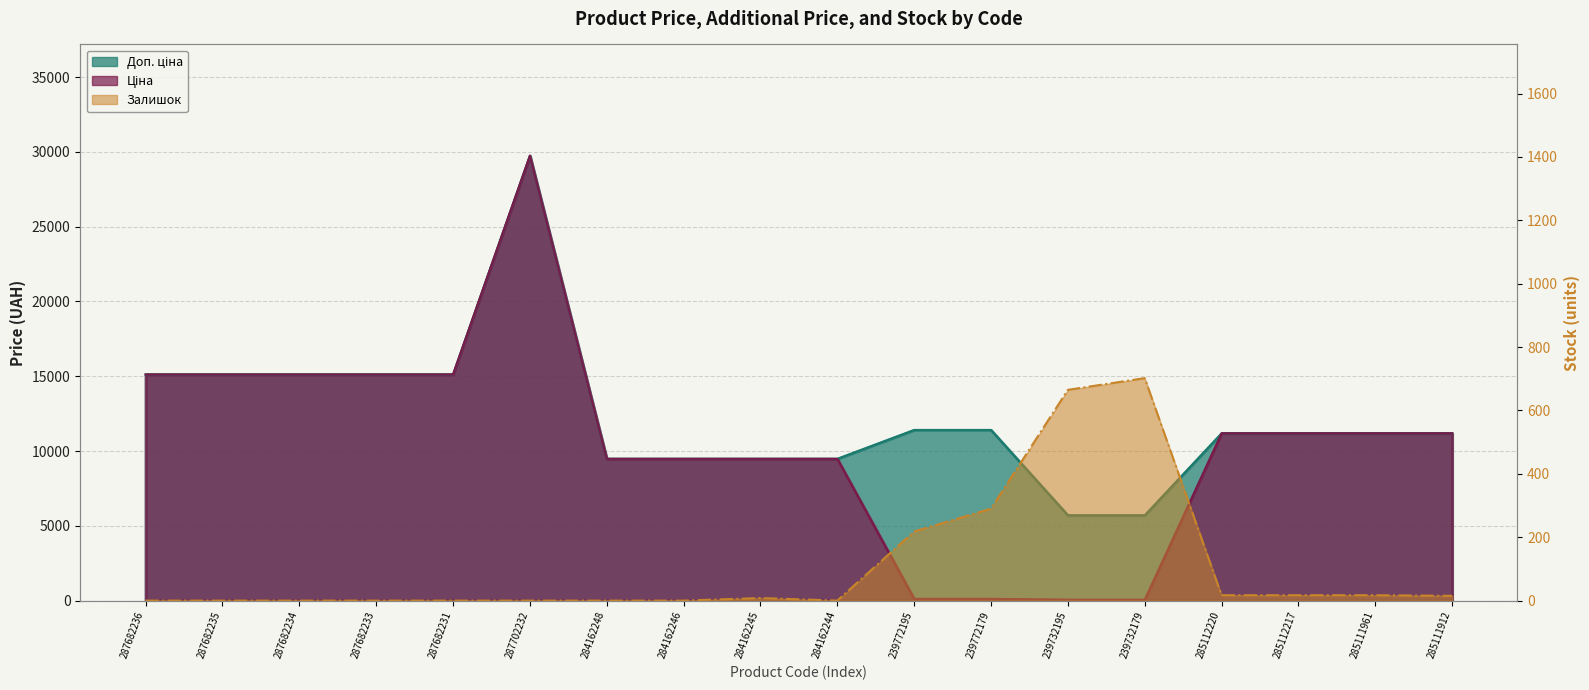

Where is Ціна nearest to the value 14902?

287682236